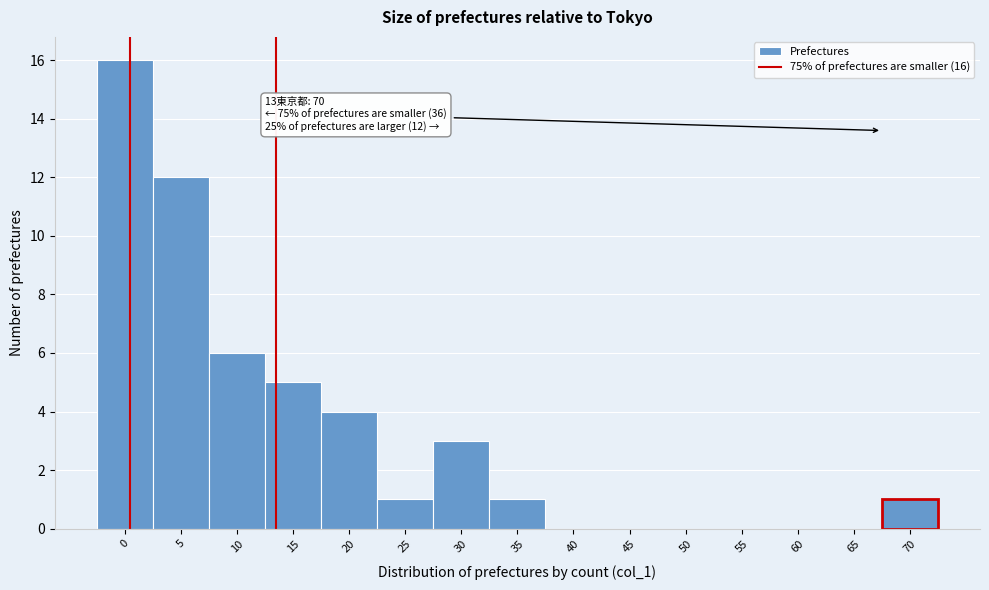

Reading left to right, transcribe all the data shown in this chart.

0=16	5=12	10=6	15=5	20=4	25=1	30=3	35=1	40=0	45=0	50=0	55=0	60=0	65=0	70=1